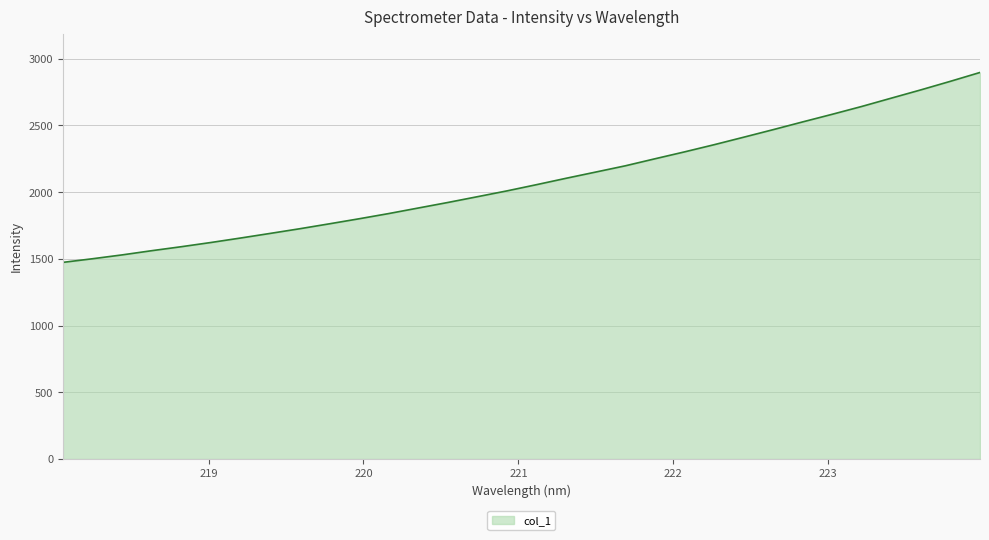

What is the difference between the maximum and minimum values?

1423.5